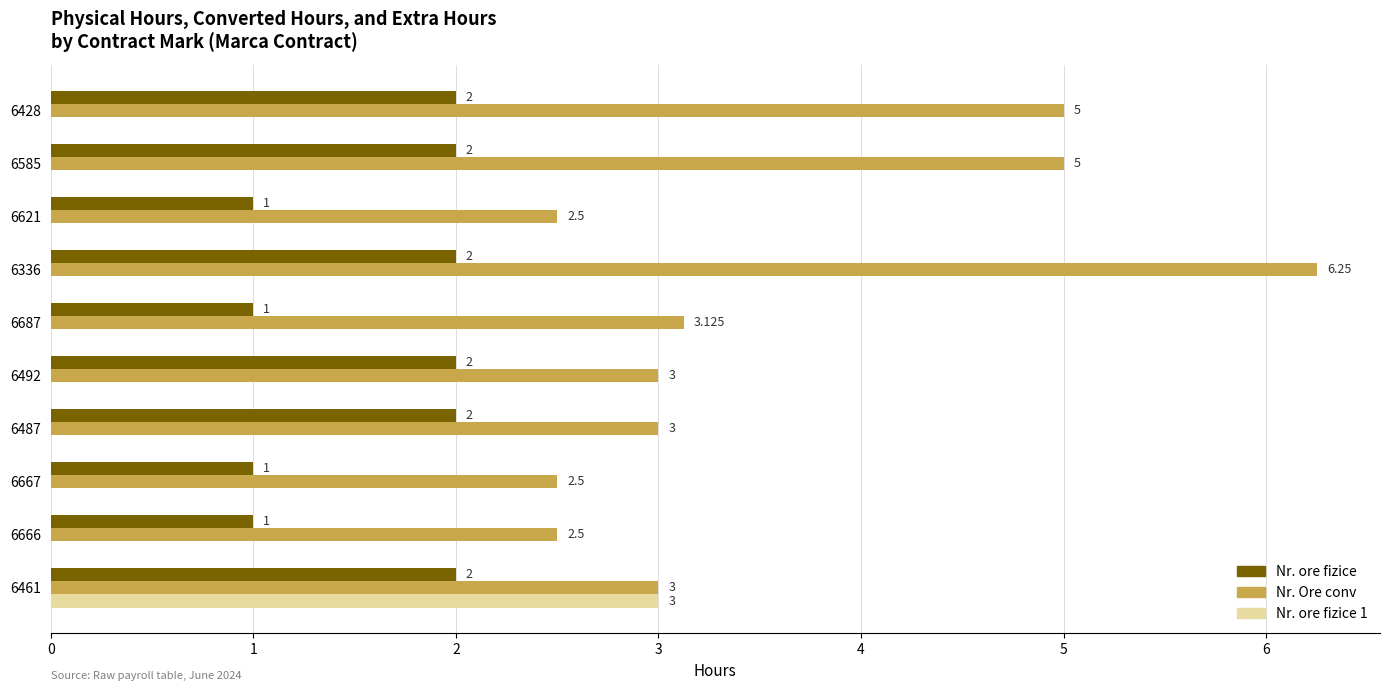

Which series has the largest total across all categories?

Nr. Ore conv